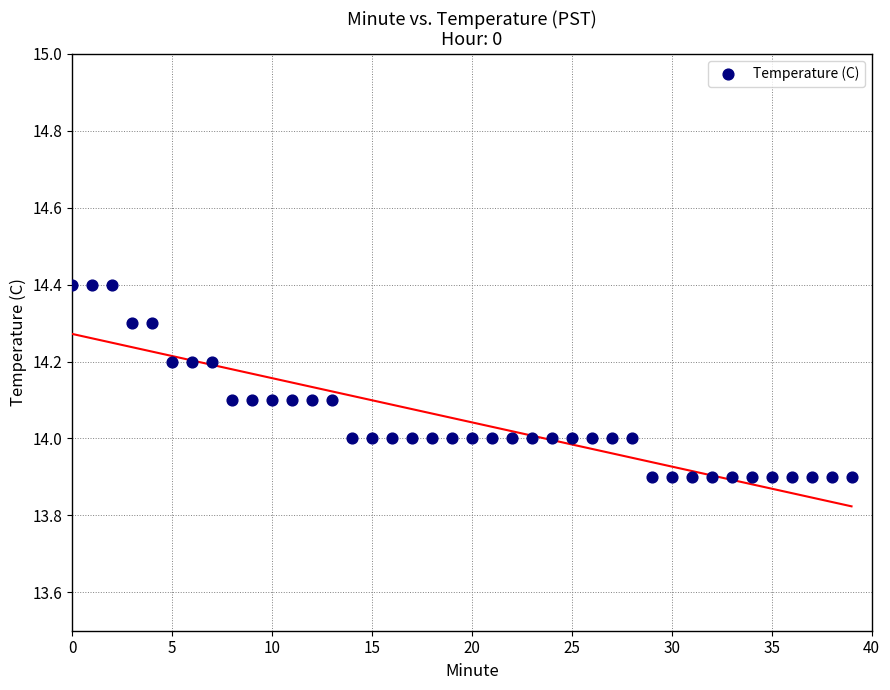

What is the range of Y values (max minus min)?

0.5